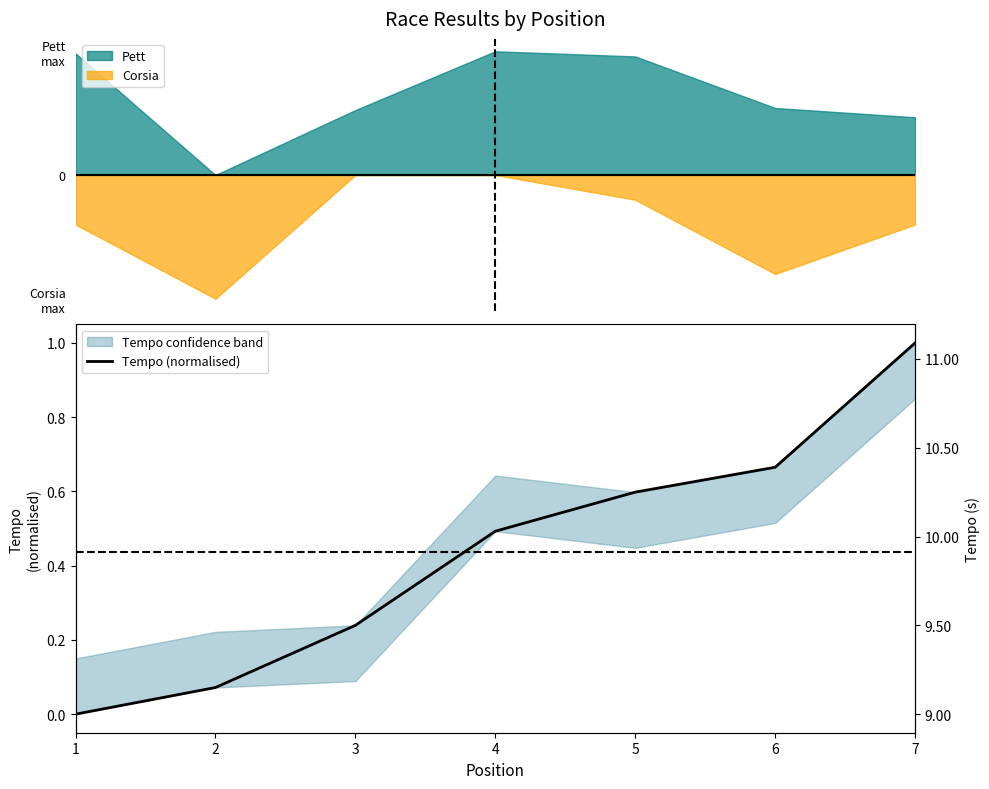

List the labels in order of value, largest first.

7, 6, 5, 4, 3, 2, 1